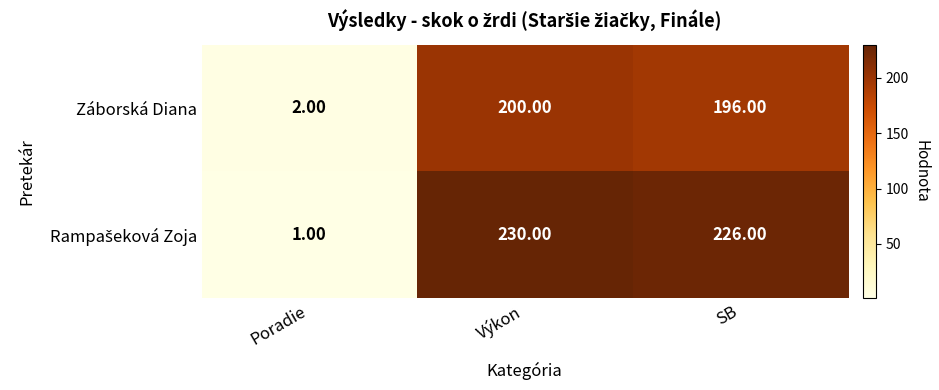

At which category does the chart reach its minimum across all series?

Poradie